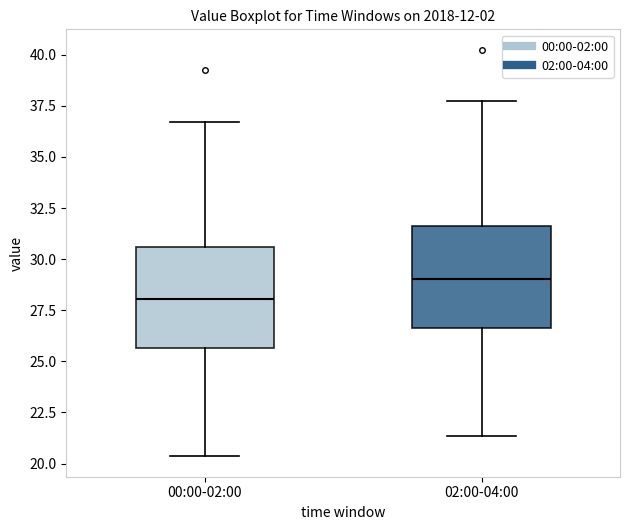

Which box's median line is the highest?

02:00-04:00